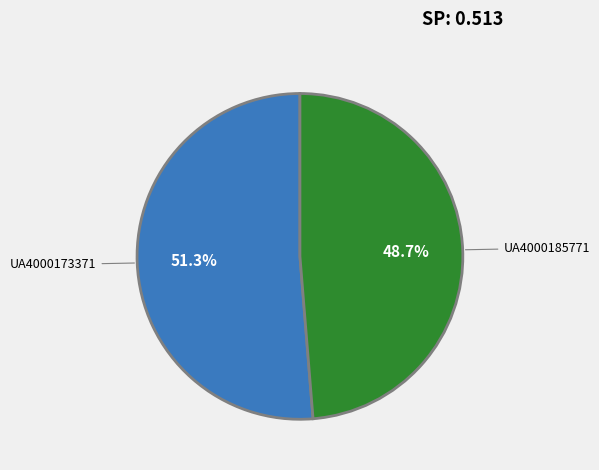

Which slice is the smallest?

UA4000185771